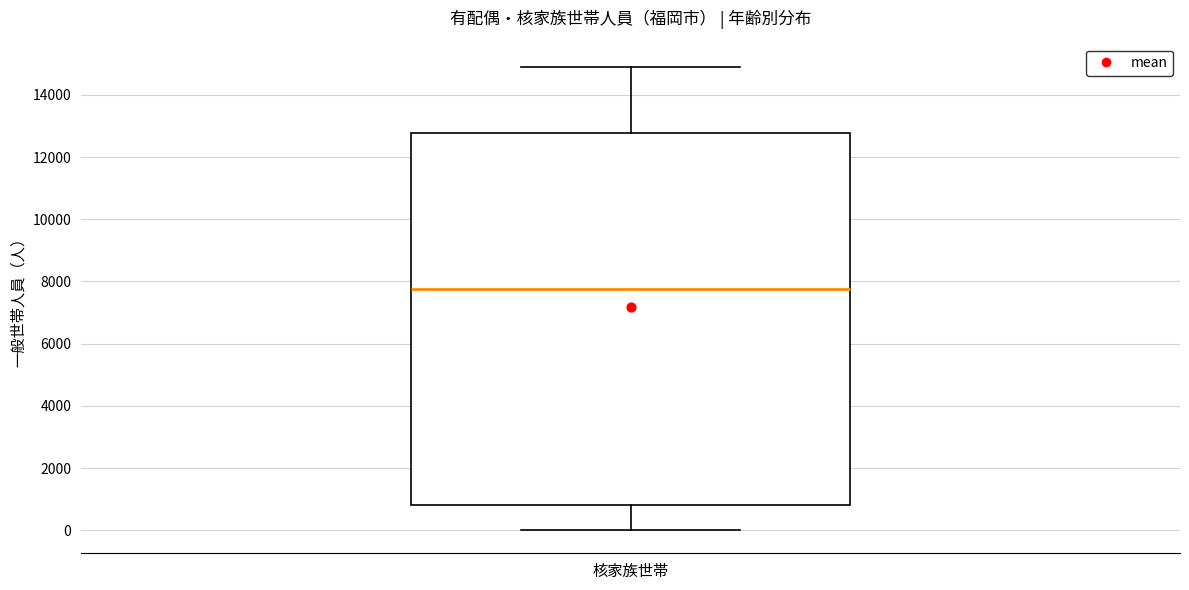

Read this box plot against the y-axis: the position of the median line, the range covered by the box, and the ends of both whiskers. The values are not printed on the chart, so give them approximately, as read against the axis.

median 7800, box 800 to 12800, whiskers 0 to 14800